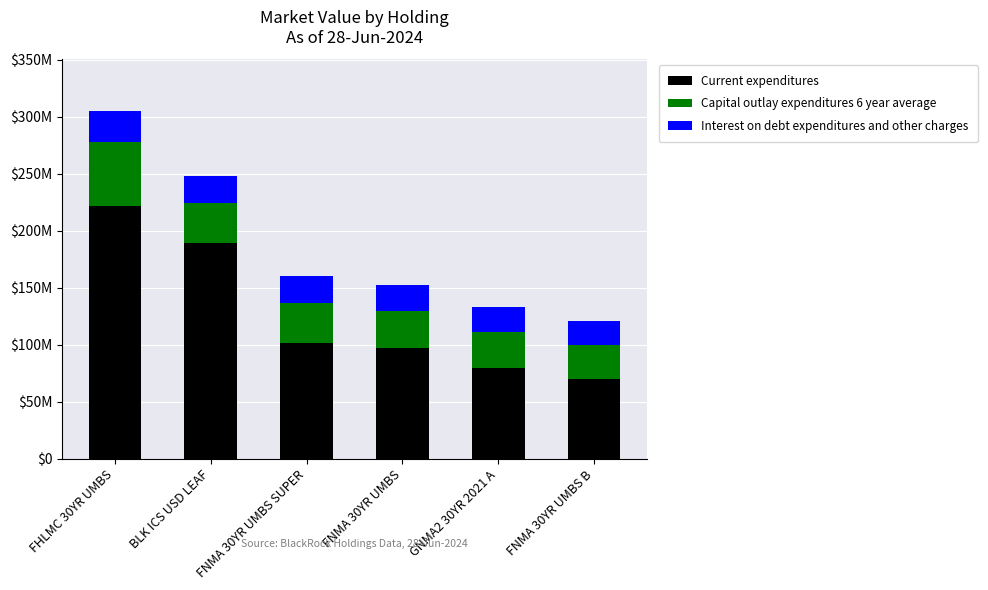

Does the chart contain any negative values?

No